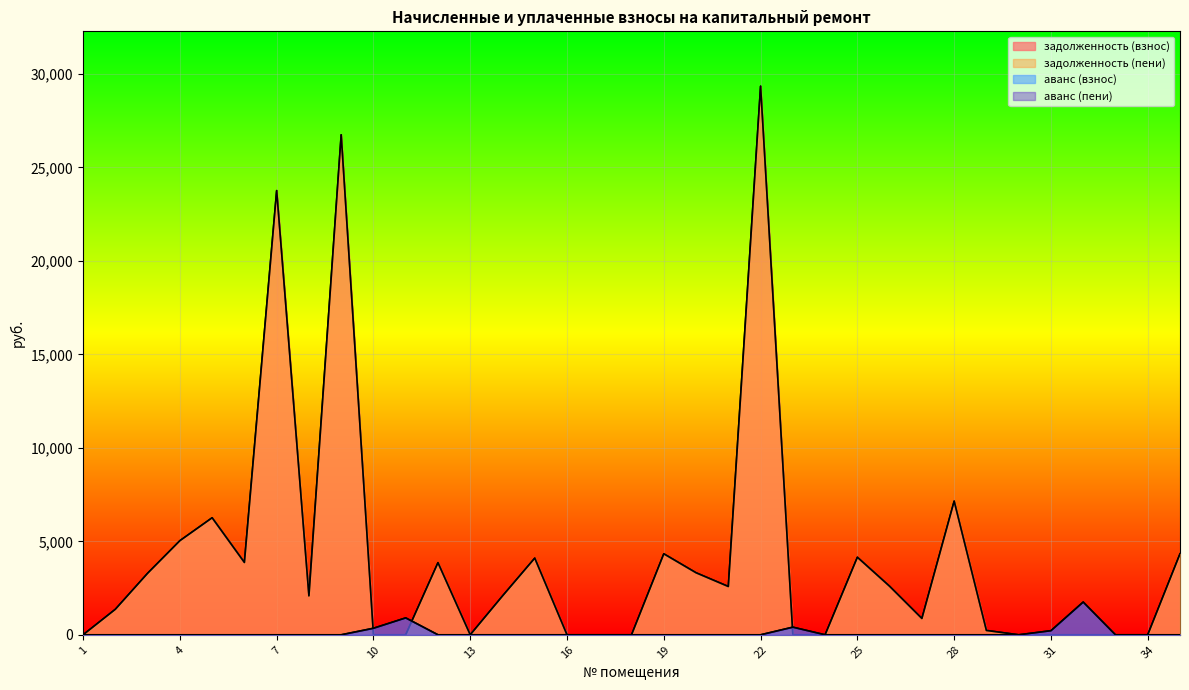

Where do задолженность (пени) and аванс (взнос) first cross each other?

9 and 10